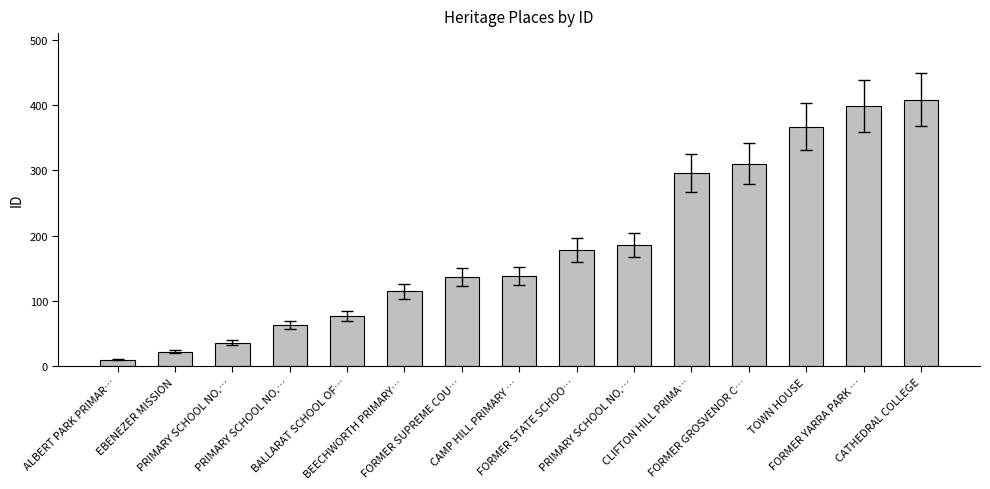

What is the value of the 7th bar from the left?

137